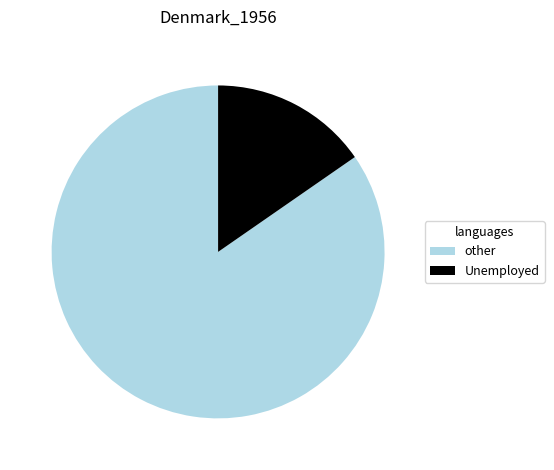

Between other and Unemployed, which is larger?

other